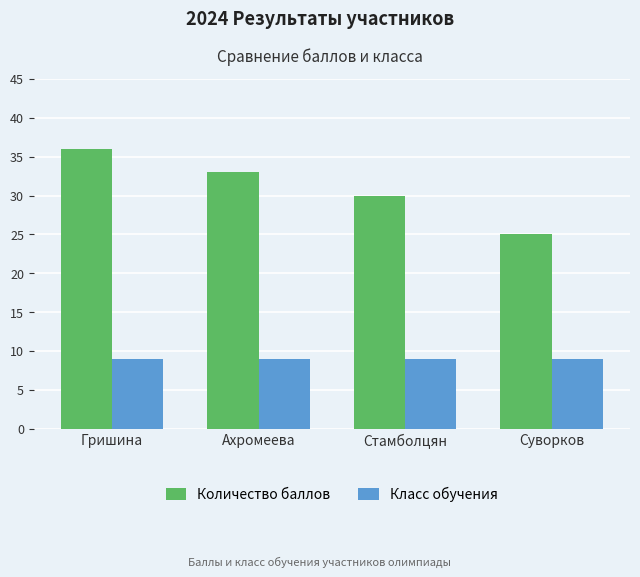

List the series in order of their overall mean, lowest first.

Класс обучения, Количество баллов